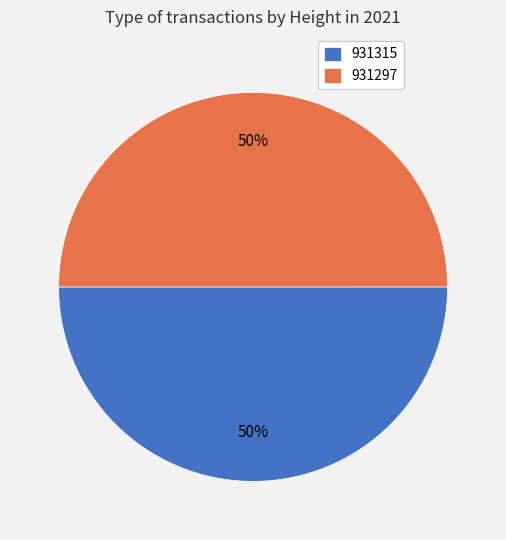

How many slices are in this pie chart?

2